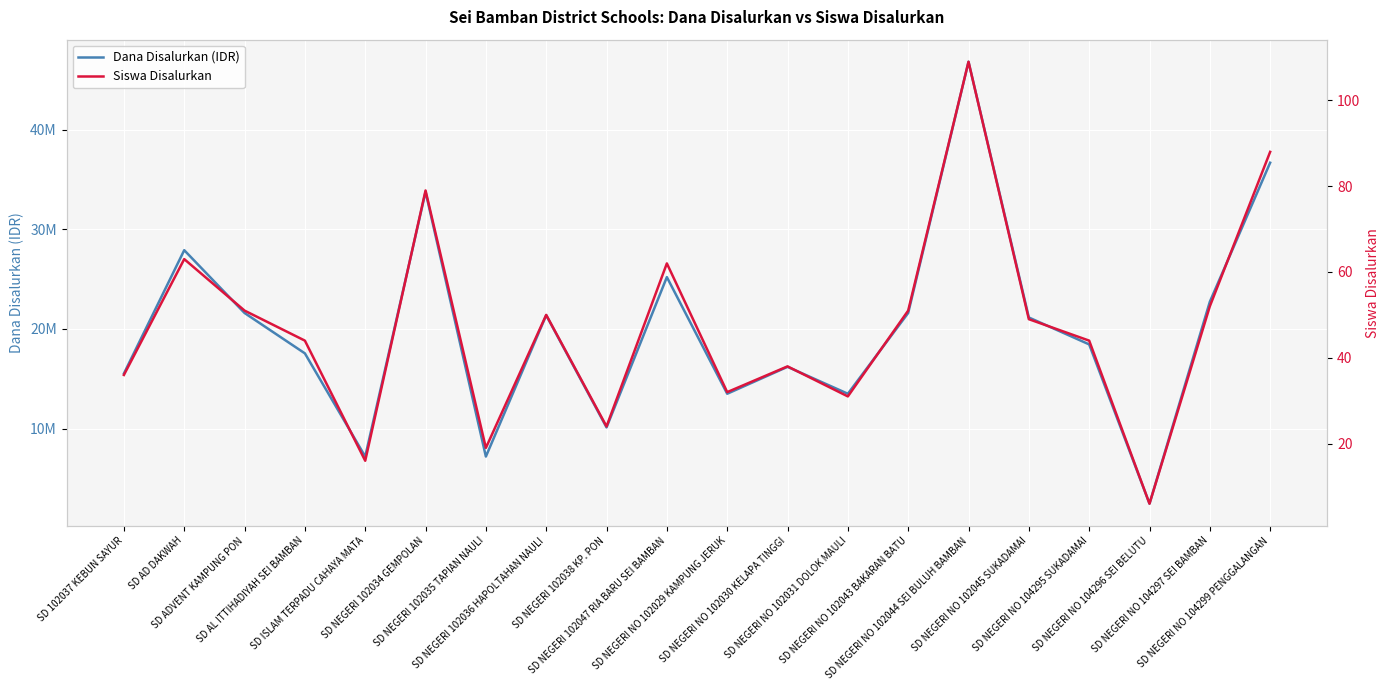

True or false: Siswa Disalurkan and Dana Disalurkan (IDR) cross at least once.

False